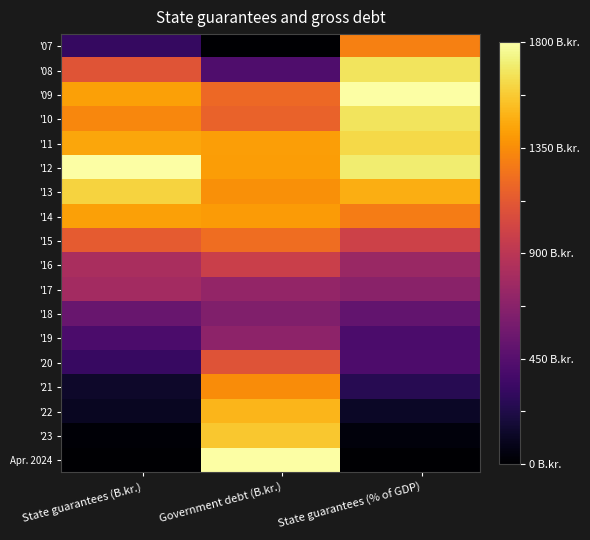

List the series in order of their peak value, lowest first.

'18, '19, '17, '16, '20, '15, '07, '21, '14, '22, '23, '13, '11, '08, '10, '09, '12, Apr. 2024